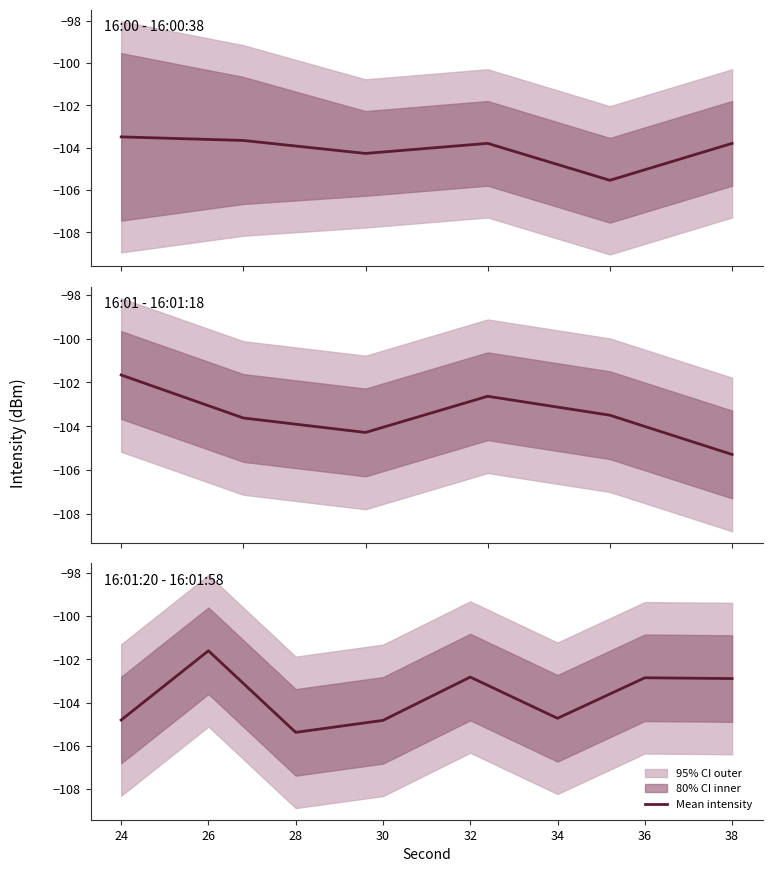

How many lines are shown in the chart?

1